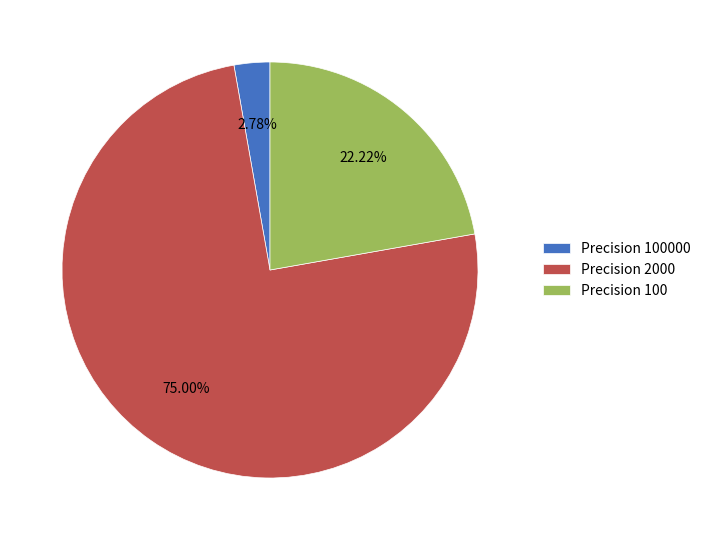

Is Precision 2000 the majority of the pie?

Yes